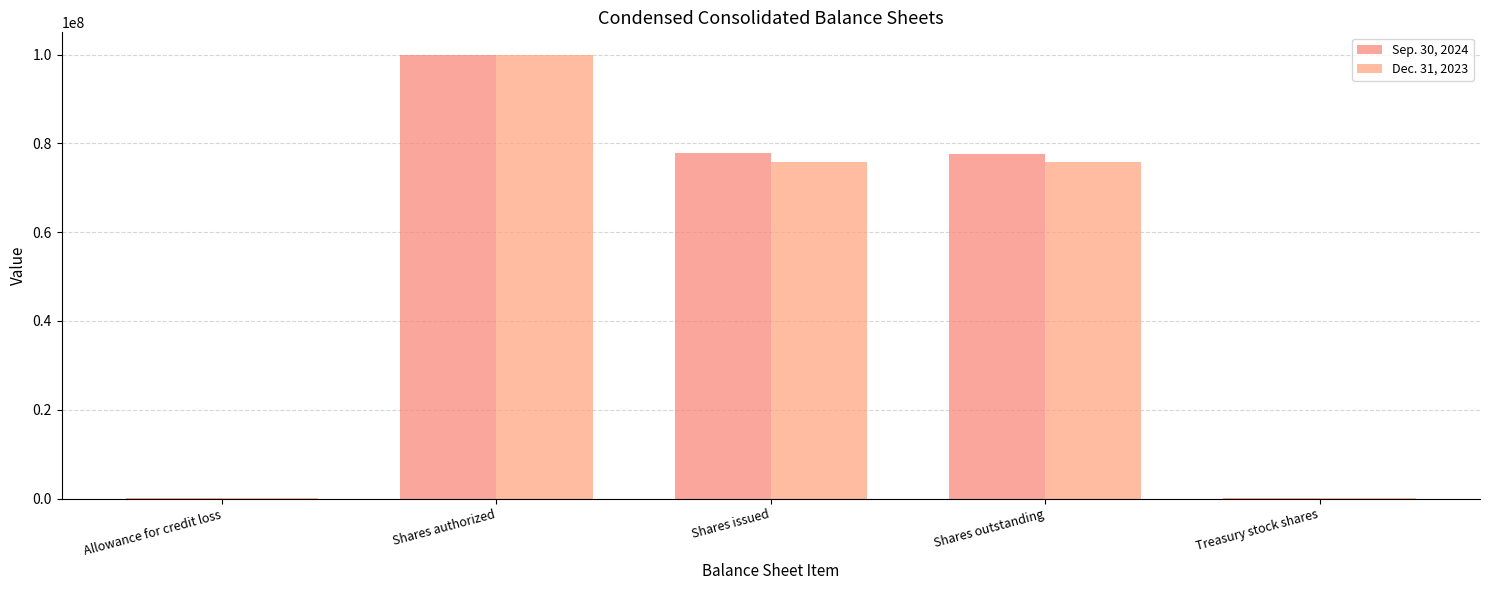

What is the difference between the Sep. 30, 2024 values at Shares outstanding and Shares authorized?

22323878